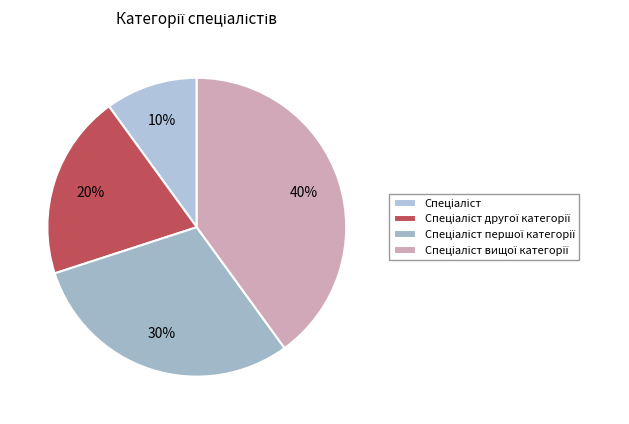

Is there any slice that represents more than half of the pie?

No